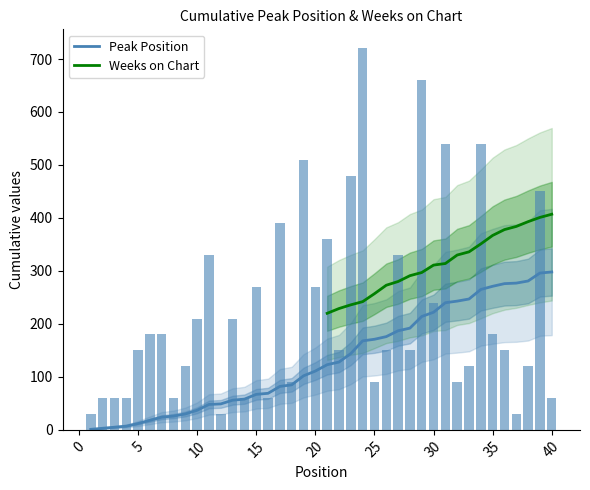

Approximately how many times larger is the value at 27 compared to 18?

3.7